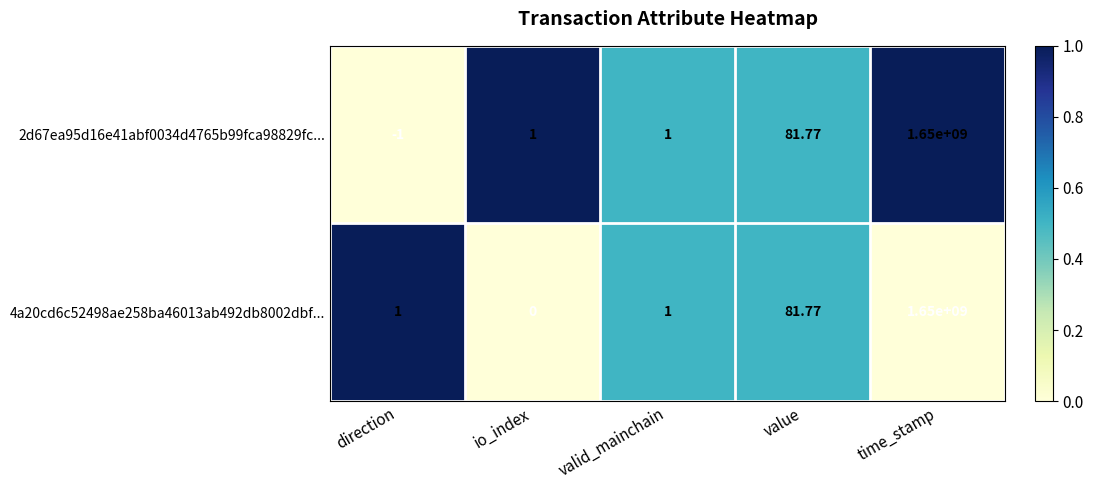

List the series in order of their overall mean, lowest first.

2d67ea95d16e41abf0034d4765b99fca98829fc..., 4a20cd6c52498ae258ba46013ab492db8002dbf...